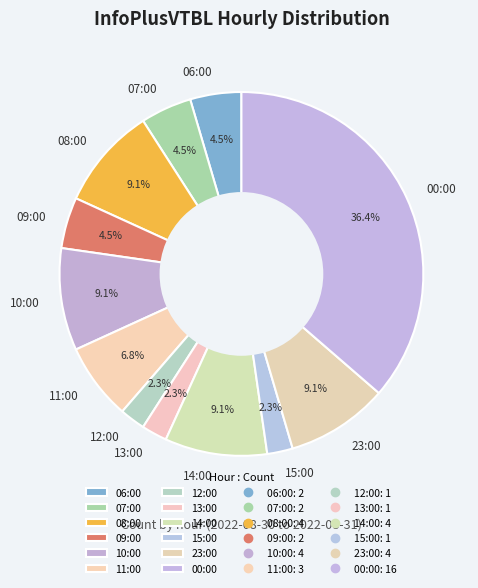

Does any single category account for the majority?

No